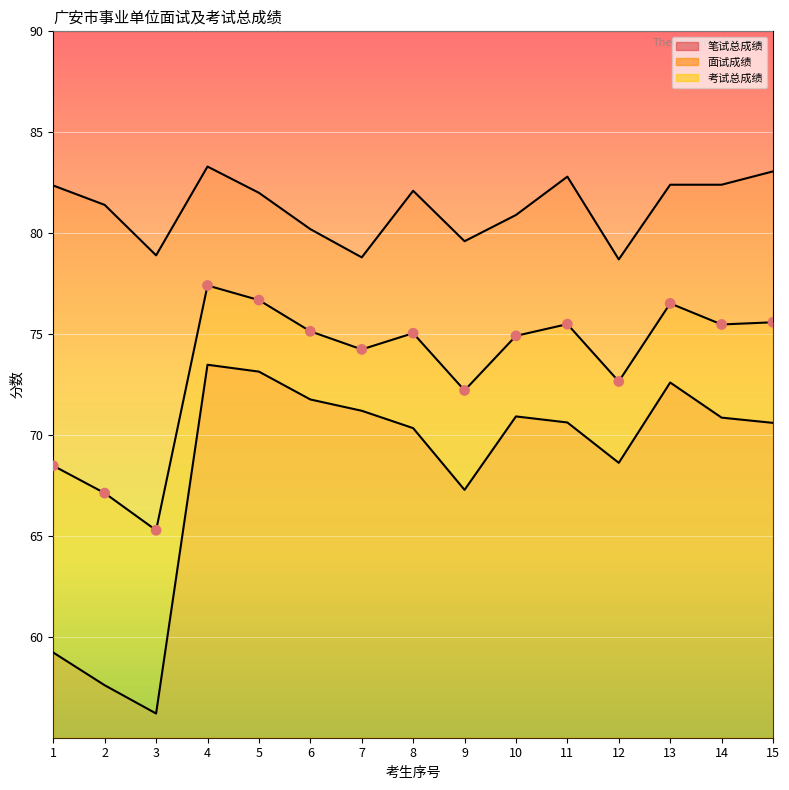

What is the total value across all series at 1?

210.1